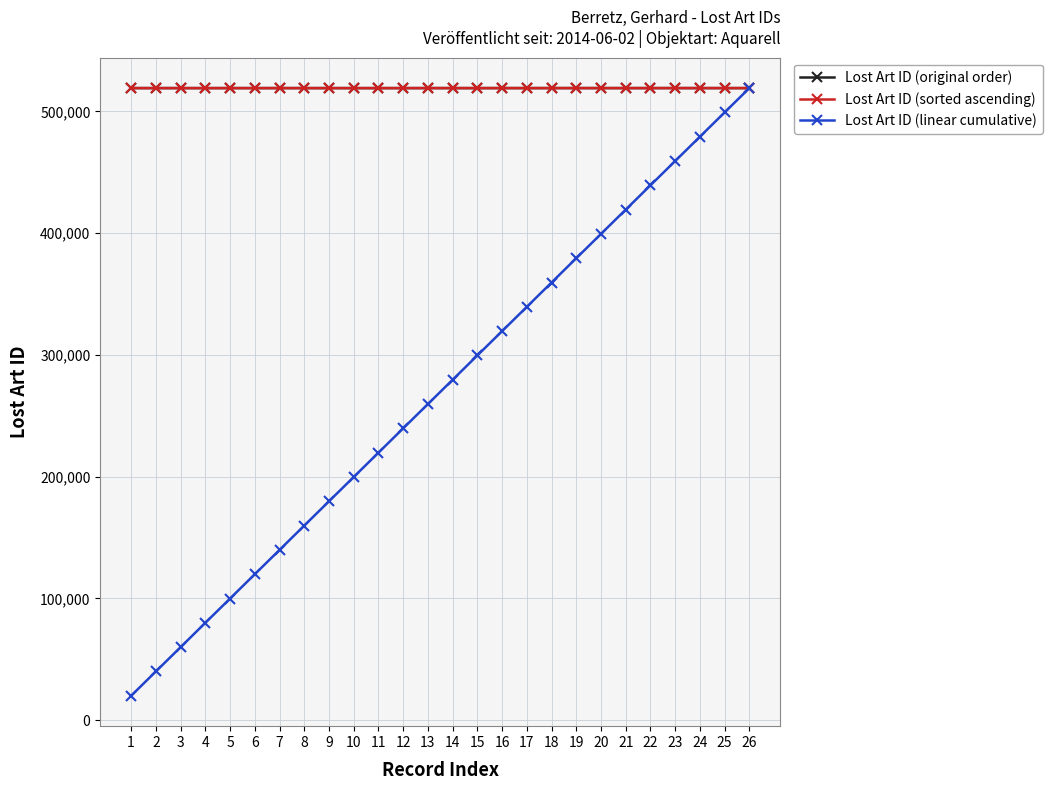

What is the greatest value displayed?

519118.0